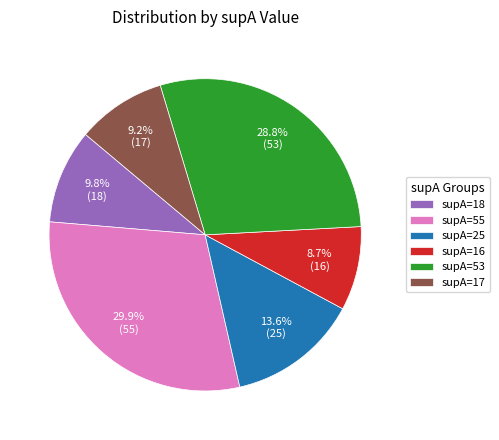

What is the smallest slice in the pie chart?

supA=16